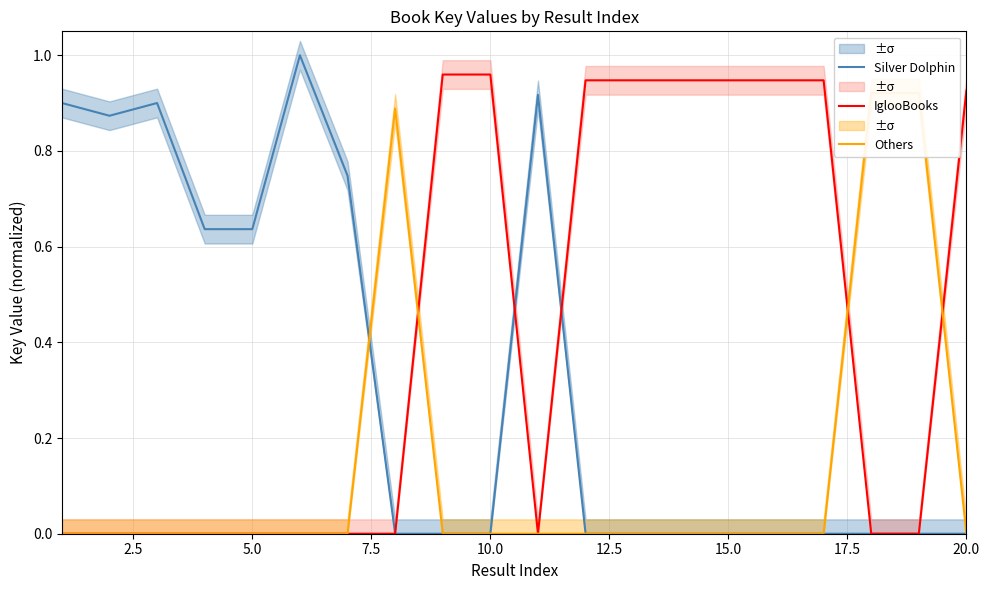

The Silver Dolphin series shows 0.0 at 15.0. True or false?

True